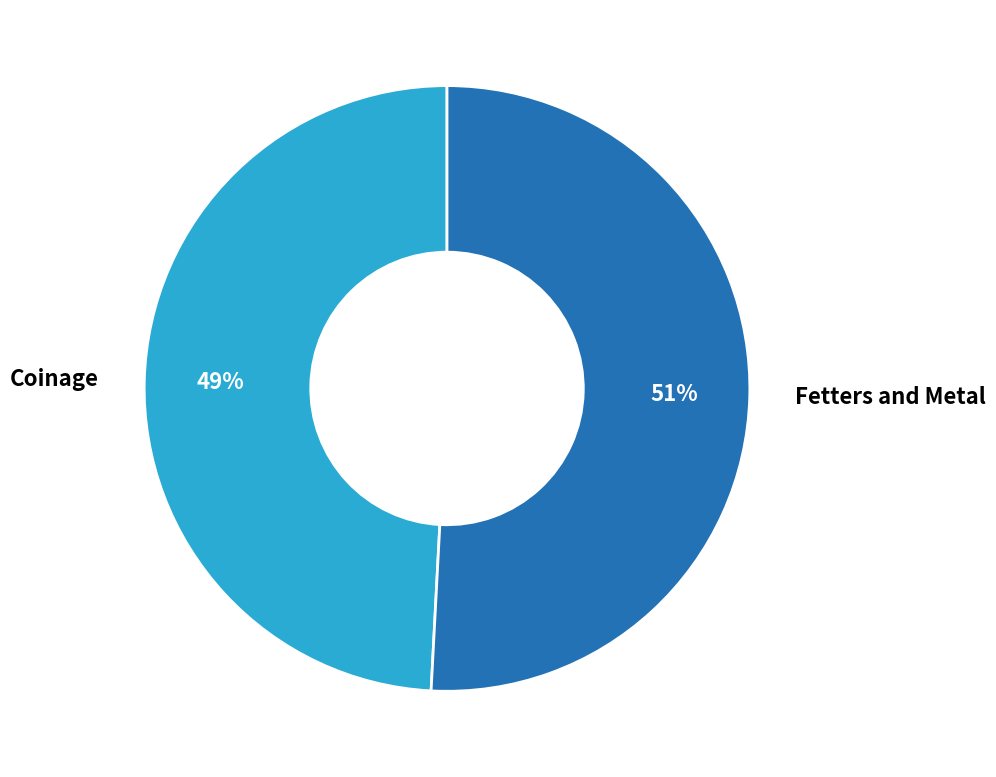

What is the ratio of the value at Coinage to the value at Fetters and Metal?

1.0